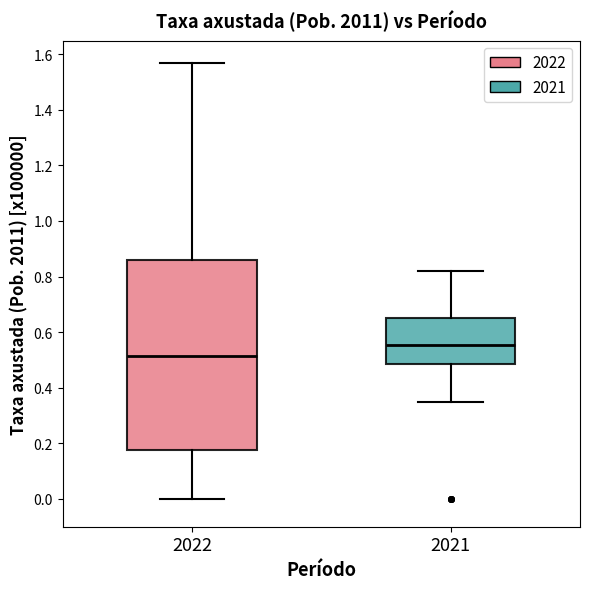

Which box is the tallest, from its lower edge to its upper edge?

2022